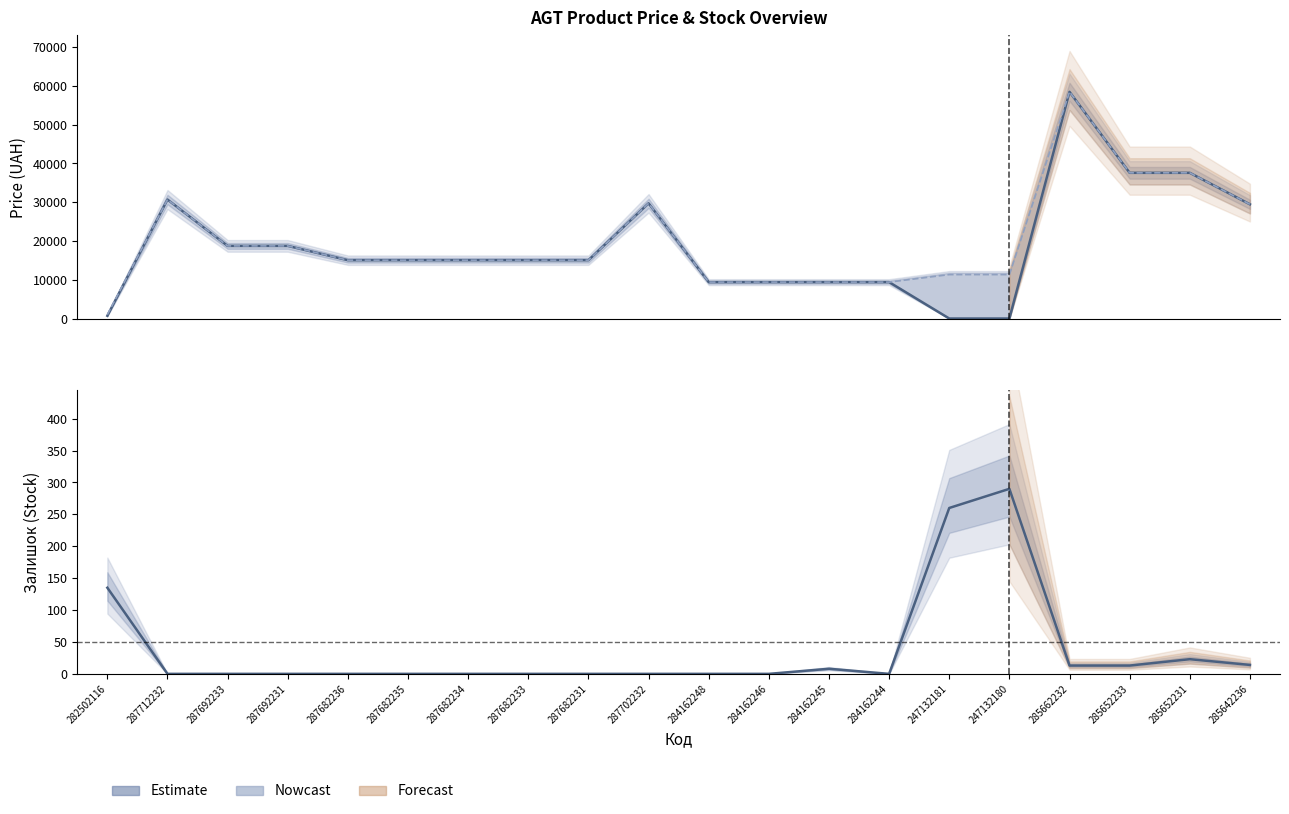

True or false: Доп. ціна and Ціна cross at least once.

False